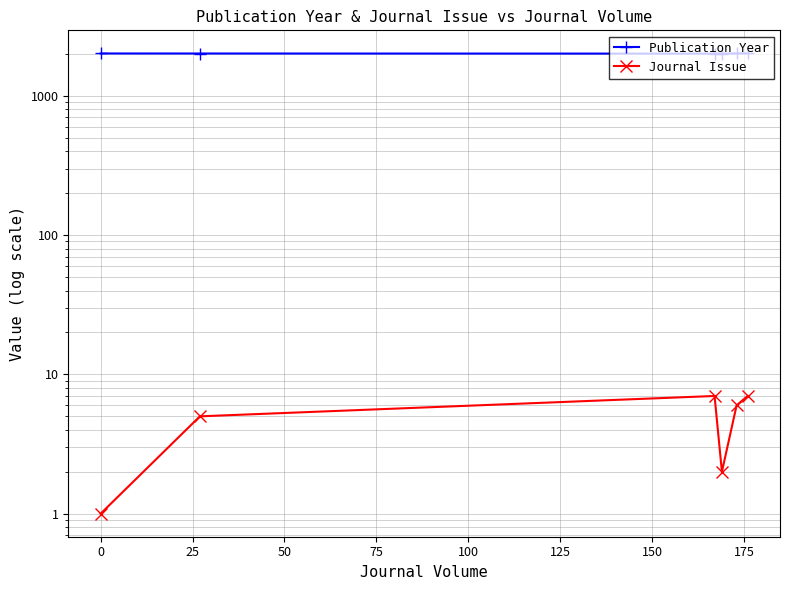

How many series are shown in this chart?

2